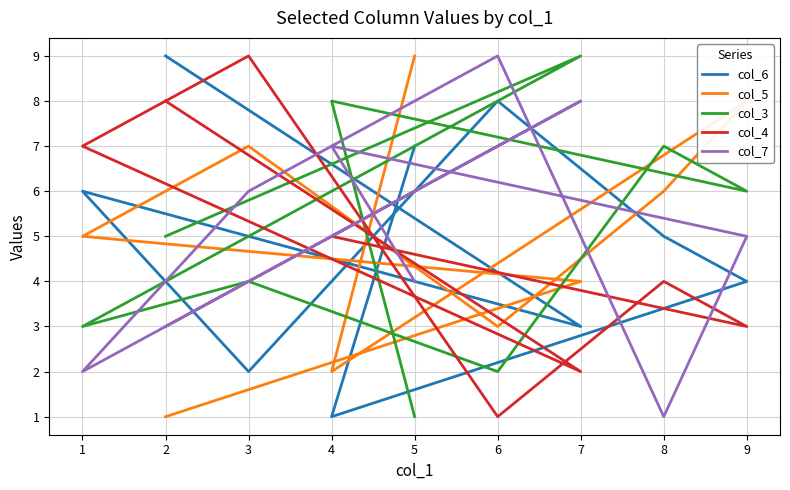

How many times do col_4 and col_3 cross each other?

4